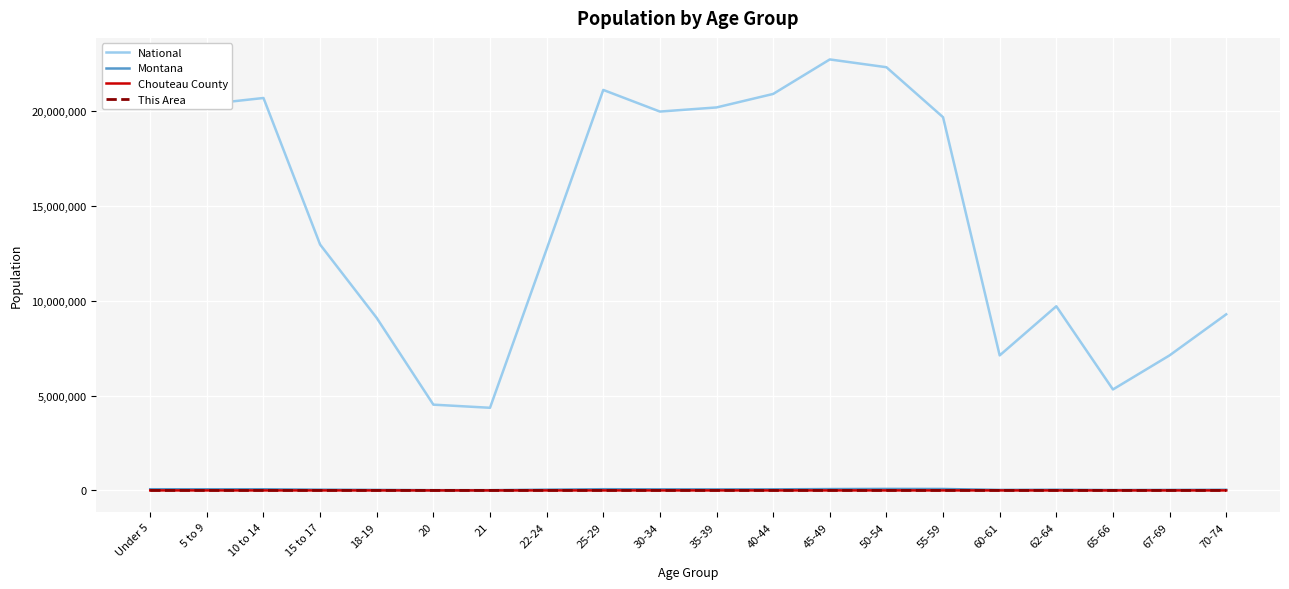

True or false: Montana has a value of 71021 at 45-49.

True